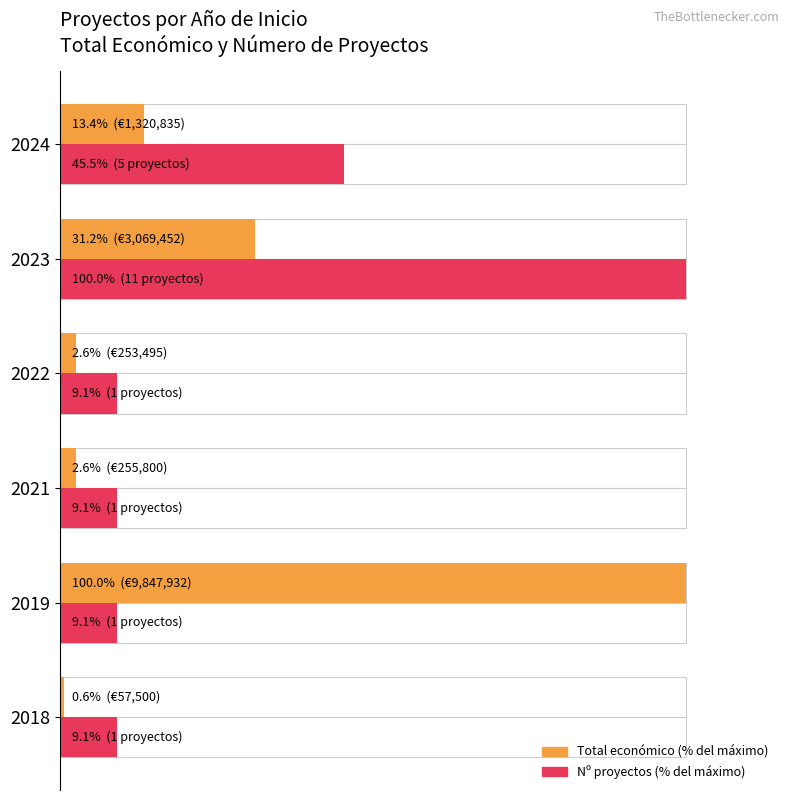

What is the minimum value for Número de proyectos (normalized)?

9.1